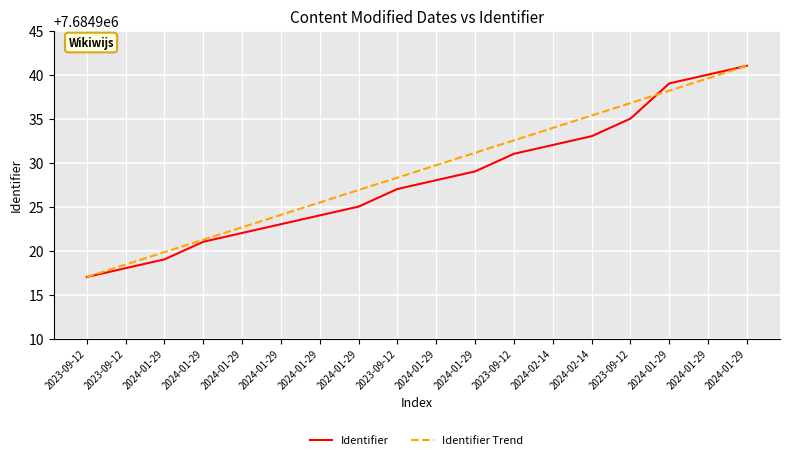

What is the label of the 8th point from the right?

2024-01-29